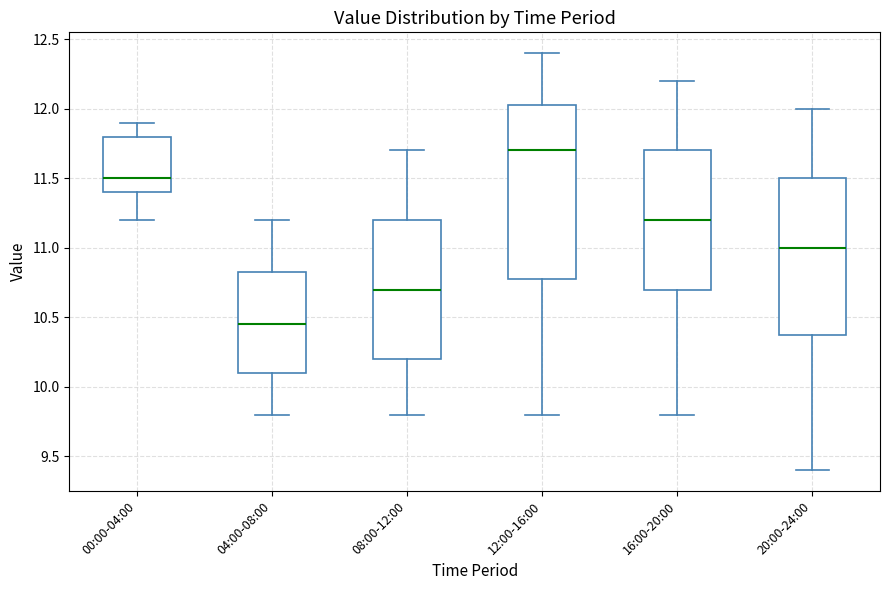

Reading left to right, transcribe this box plot: for each box, give where its median line is, the range the box spans, and where its two whiskers end, as read against the y-axis. The values are not printed on the chart, so give them approximately, as read against the axis.

00:00-04:00: median 11.50, box 11.40 to 11.80, whiskers 11.20 to 11.90
04:00-08:00: median 10.45, box 10.10 to 10.85, whiskers 9.80 to 11.20
08:00-12:00: median 10.70, box 10.20 to 11.20, whiskers 9.80 to 11.70
12:00-16:00: median 11.70, box 10.80 to 12.05, whiskers 9.80 to 12.40
16:00-20:00: median 11.20, box 10.70 to 11.70, whiskers 9.80 to 12.20
20:00-24:00: median 11.00, box 10.40 to 11.50, whiskers 9.40 to 12.00